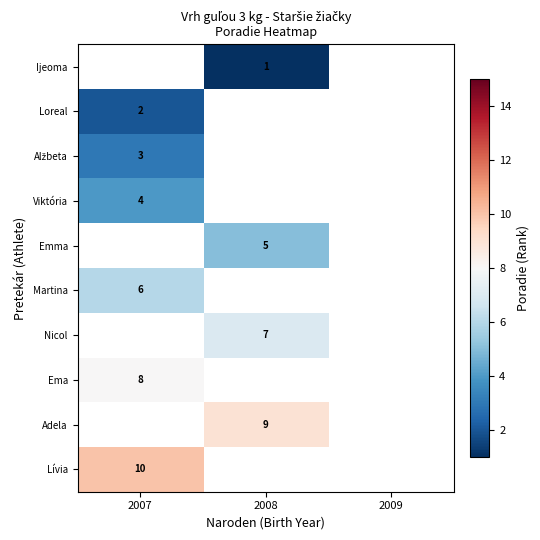

Which category has the highest value across all series?

2007